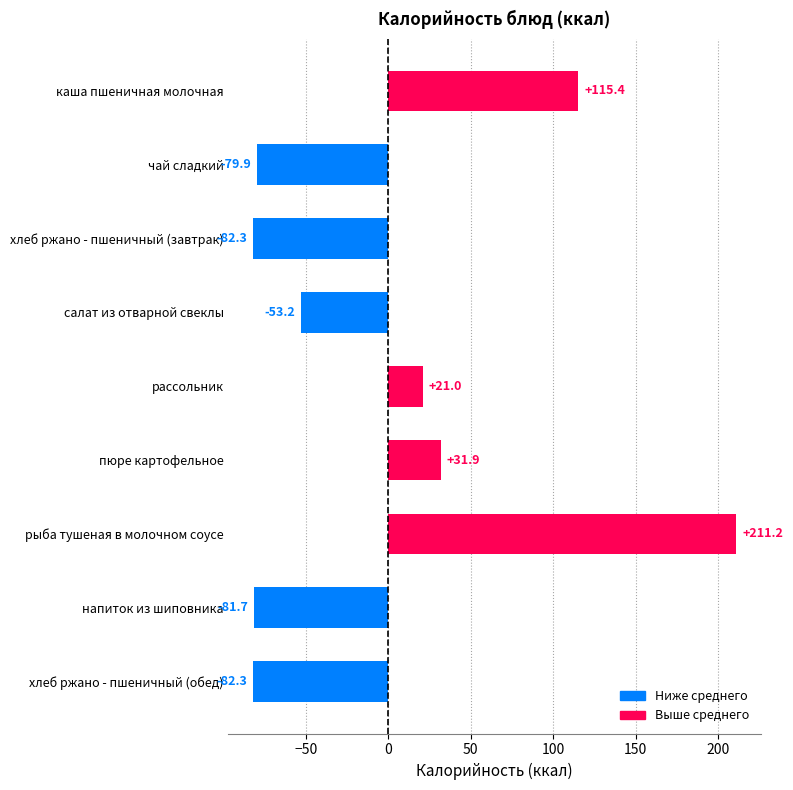

Is it true that the value at напиток из шиповника is -114.7?

False